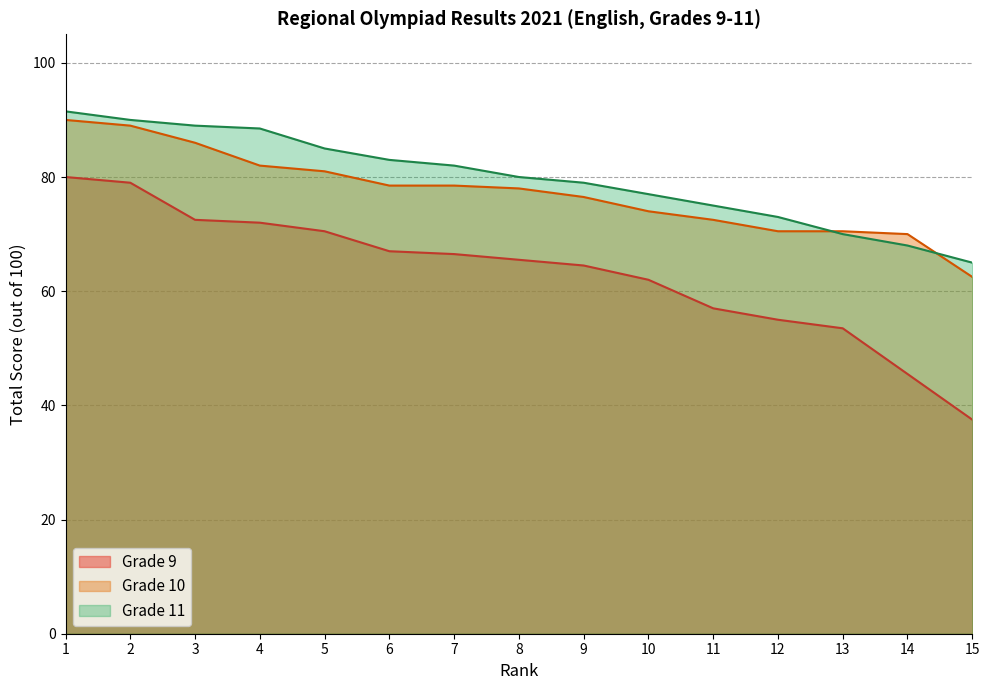

At which label does Grade 10 reach its minimum?

15